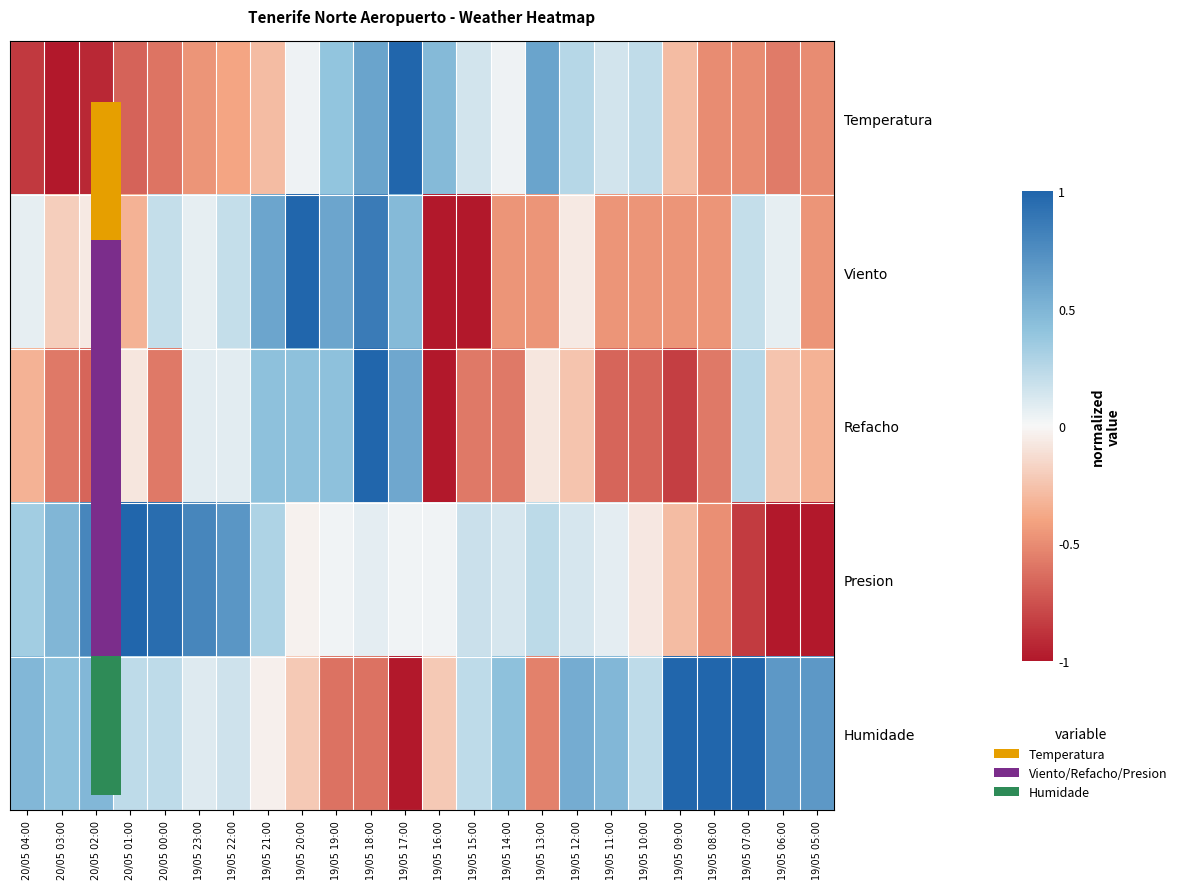

How many data points in Humidade are above 0?

17